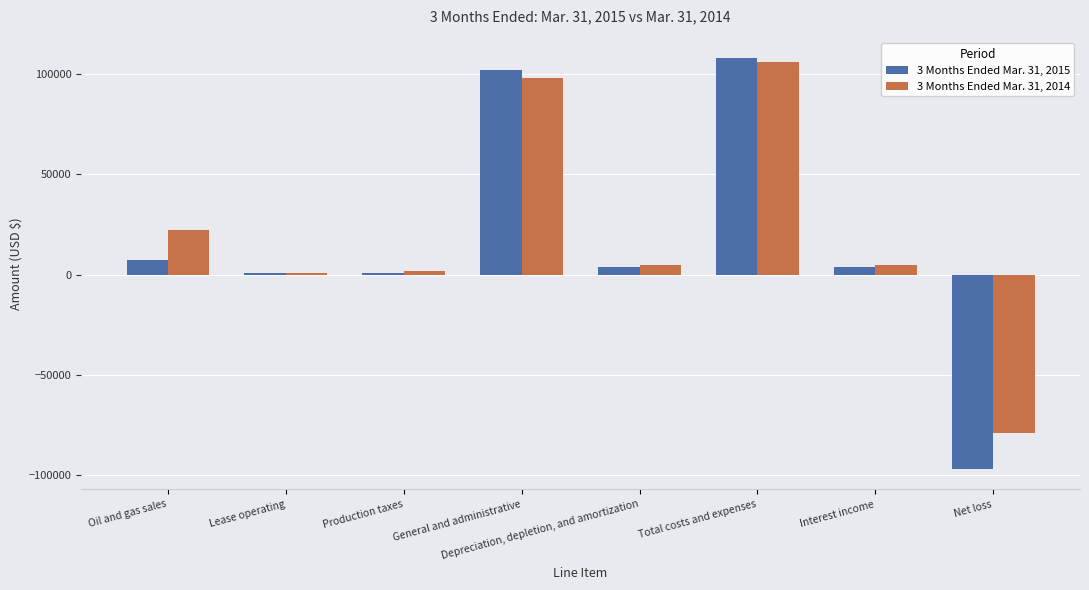

What position from the left is Oil and gas sales?

1